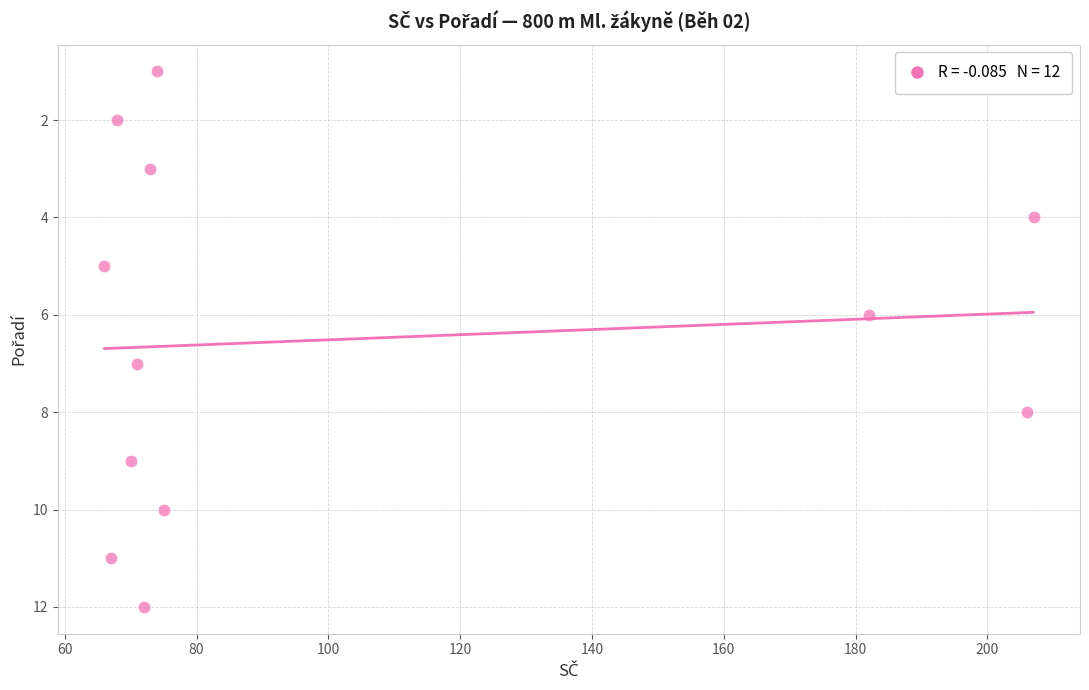

What is the range of Y values (max minus min)?

11